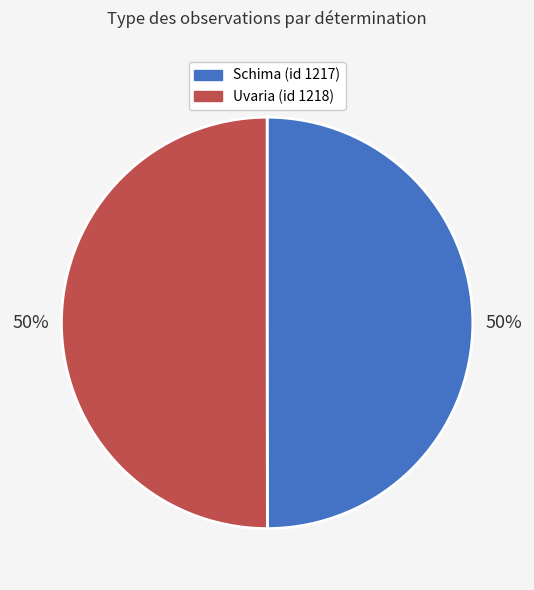

To the nearest percent, what portion does Schima (id 1217) represent?

50%